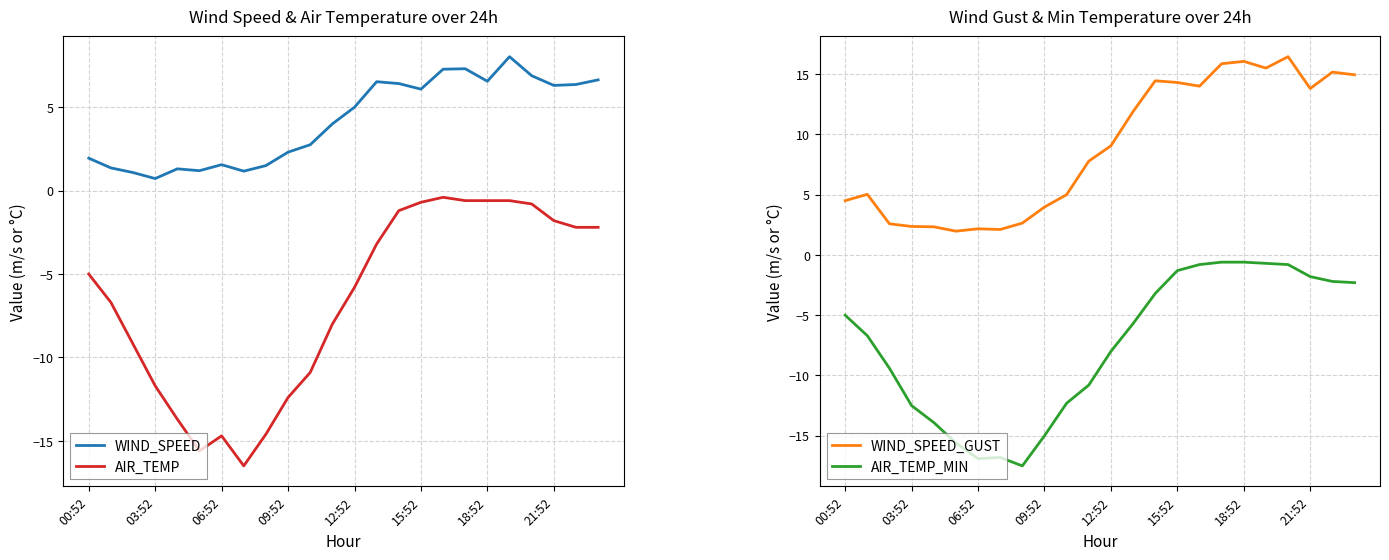

True or false: AIR_TEMP_MIN and WIND_SPEED_GUST intersect in this chart.

False